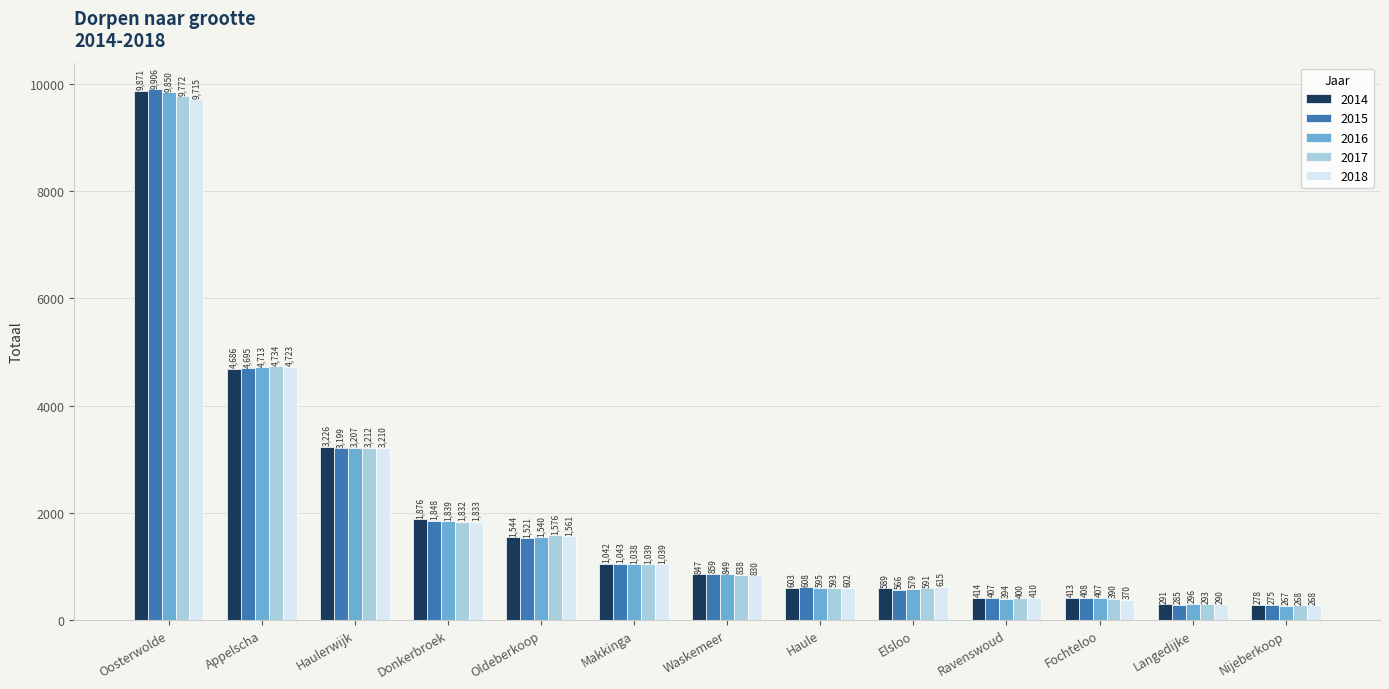

List the series in order of their peak value, lowest first.

2018, 2017, 2016, 2014, 2015